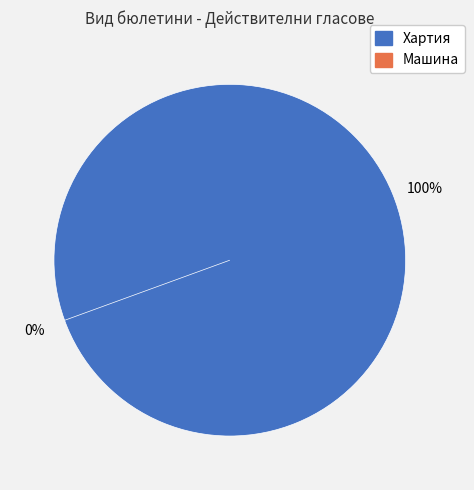

Rank the series by their maximum value, from highest to lowest.

Хартия, Машина